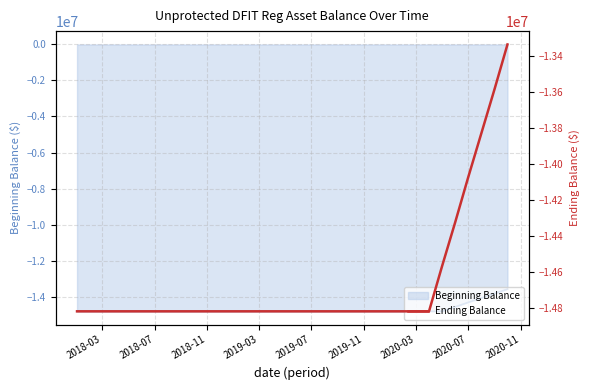

What is the lowest value of the Beginning Balance series?

-14817850.2